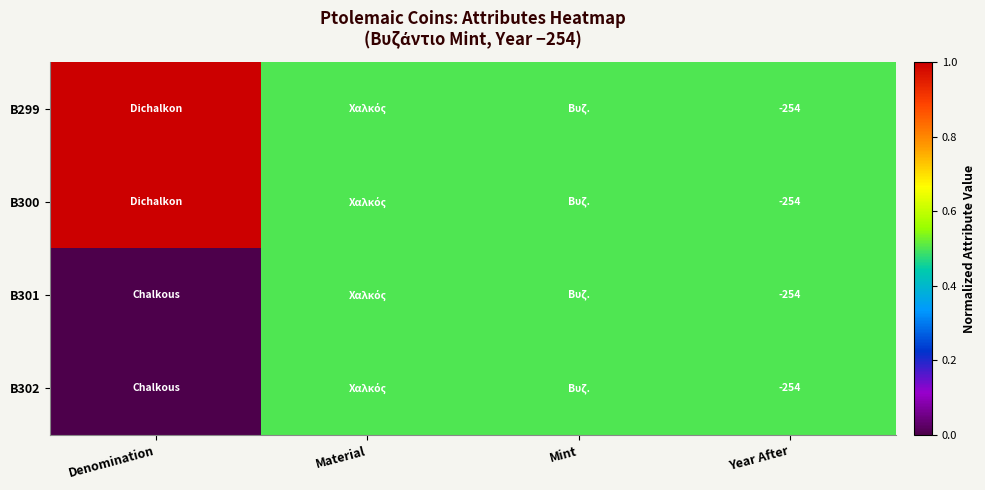

Is it true that B302 equals -254.0 at Year After?

True